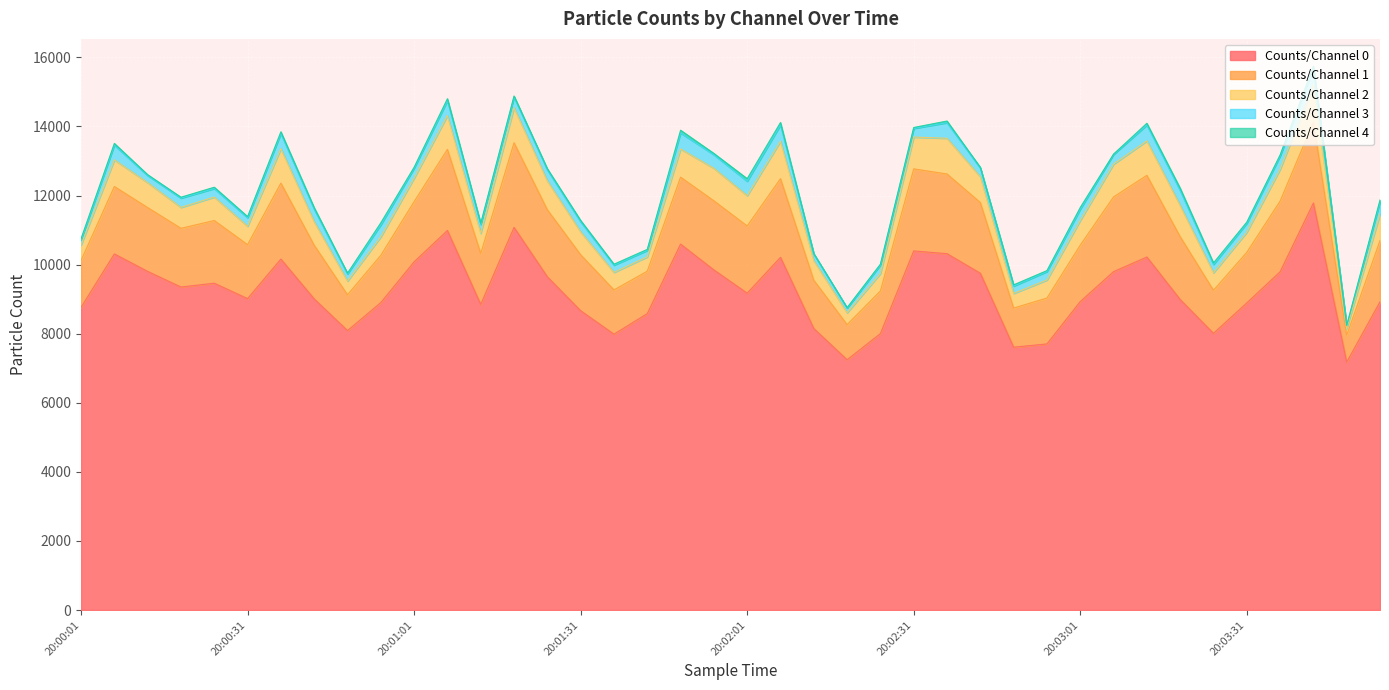

What is the total value across all series at 20:00:19?

11951